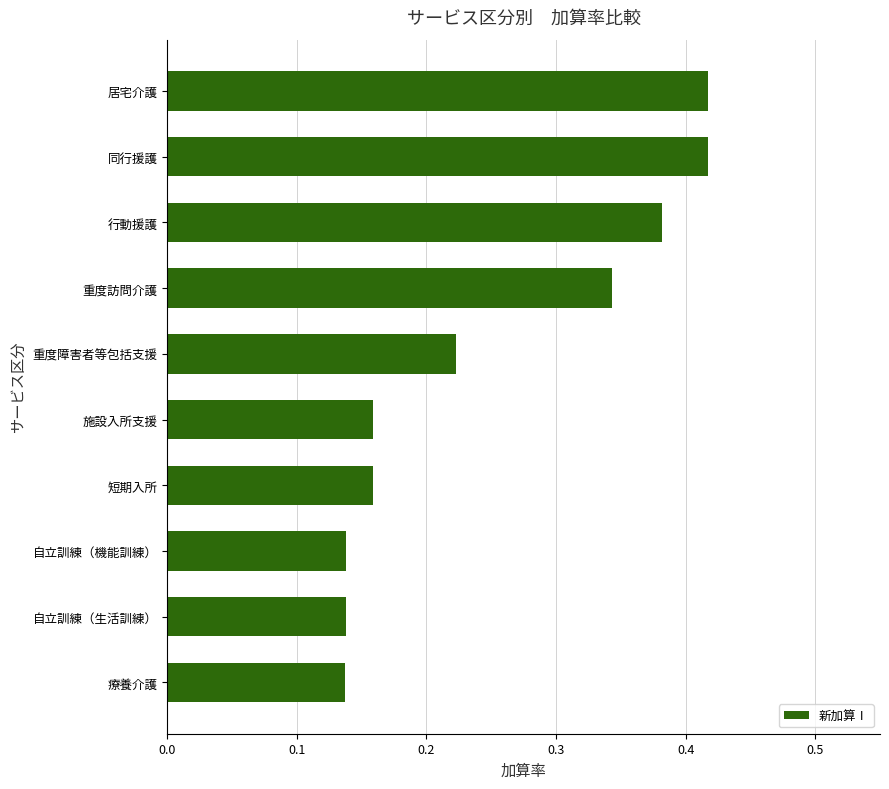

What is the sum of all values?

2.5